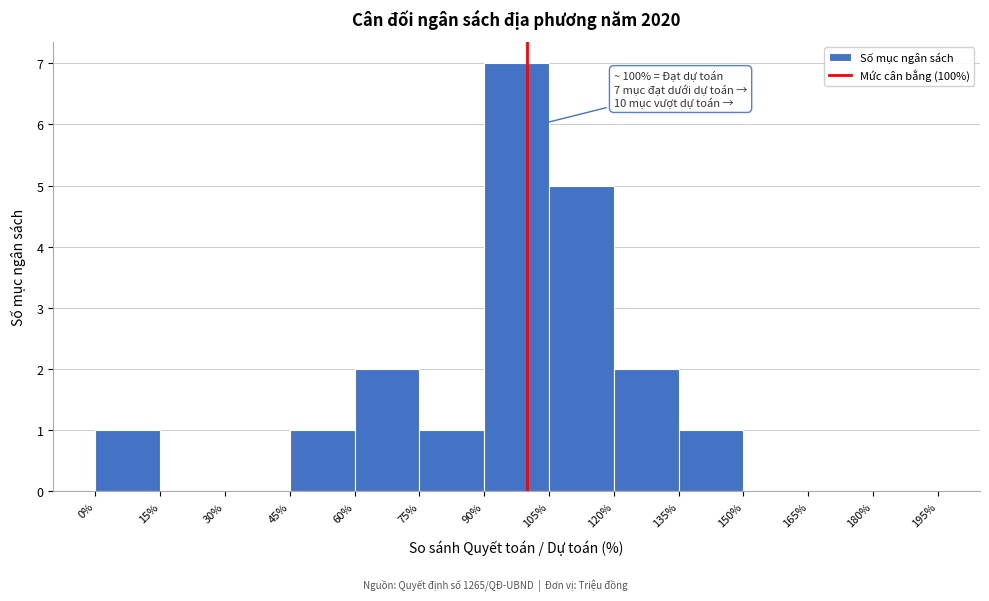

Which range on the x-axis has the tallest bar?

90% to 105%